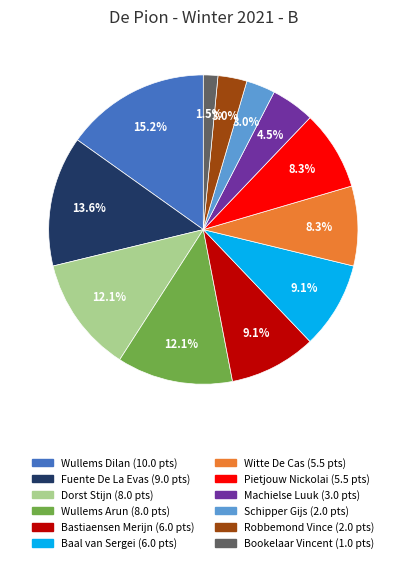

Which category has the smallest portion of the pie?

Bookelaar Vincent